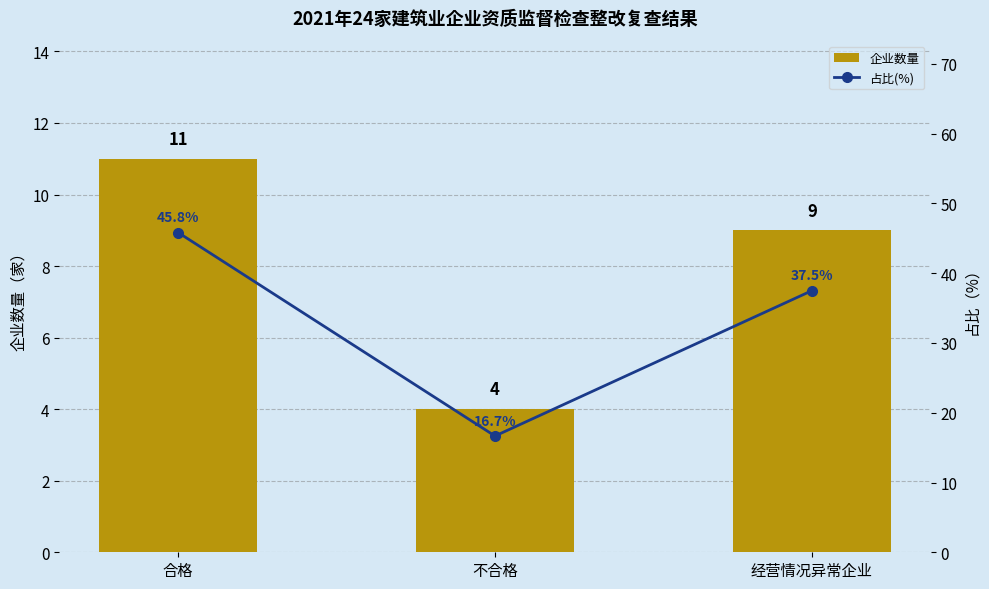

What is the greatest value displayed?

45.8